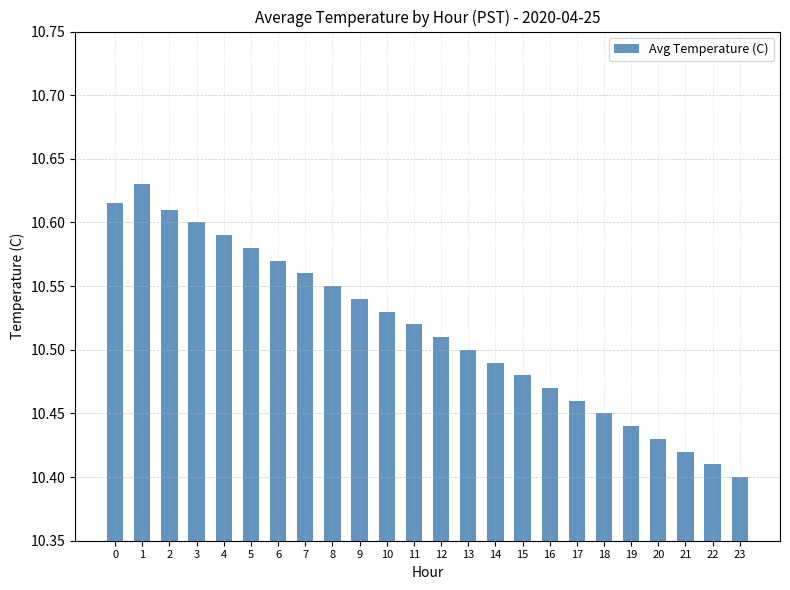

Count the values in the range 10 to 11.

24